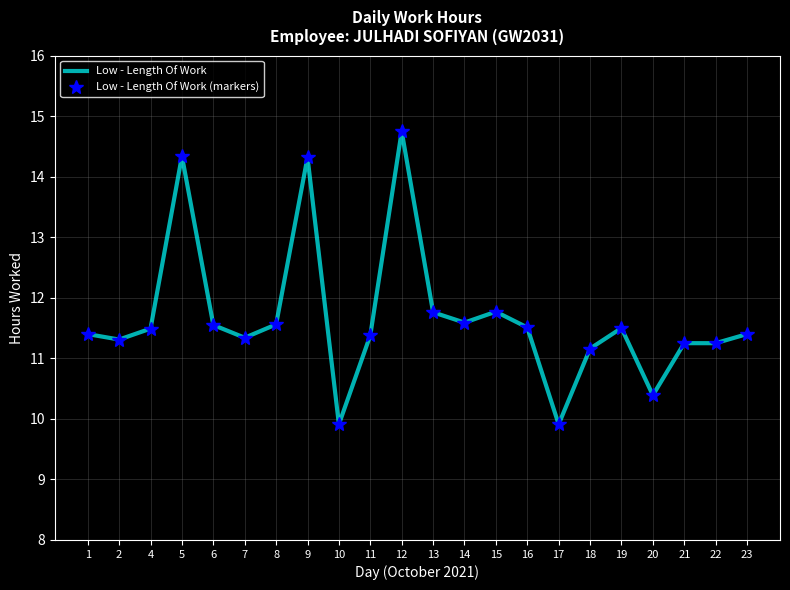

Reading left to right, transcribe all the data shown in this chart.

Low - Length Of Work: 11.4	11.3	11.5	14.3	11.6	11.3	11.6	14.3	9.9	11.4	14.8	11.8	11.6	11.8	11.5	9.9	11.2	11.5	10.4	11.2	11.2	11.4
Low - Length Of Work (markers): 11.4	11.3	11.5	14.3	11.6	11.3	11.6	14.3	9.9	11.4	14.8	11.8	11.6	11.8	11.5	9.9	11.2	11.5	10.4	11.2	11.2	11.4